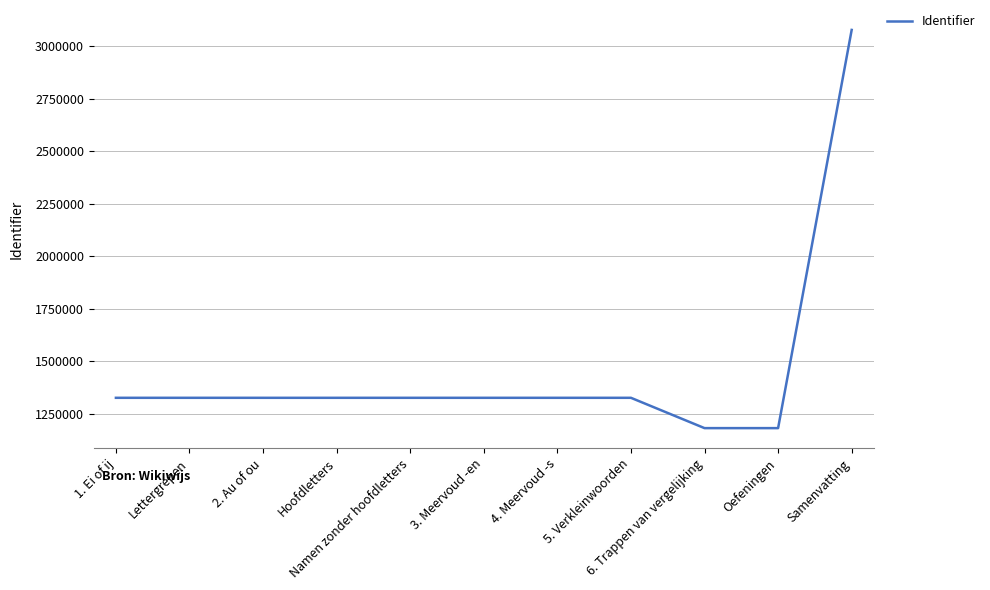

What is the difference between the maximum and minimum values?

1894439